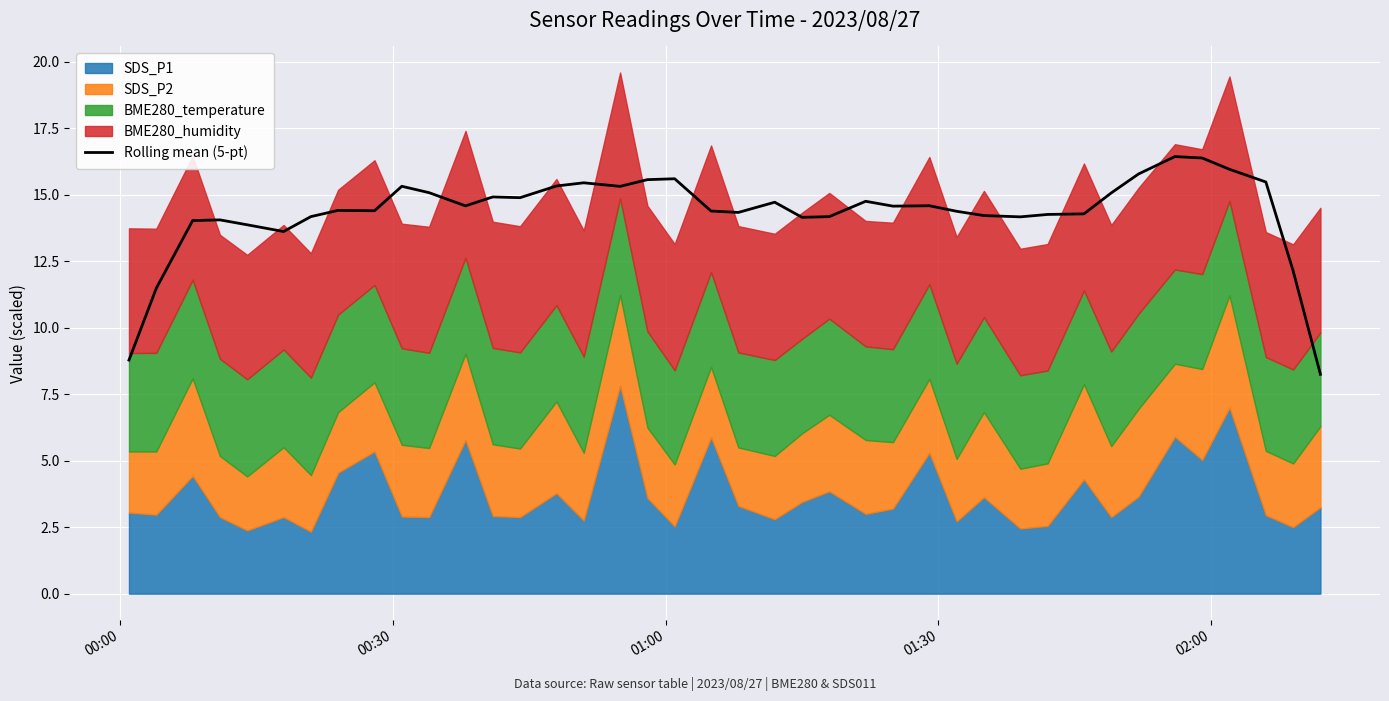

What is the value of the 20th point from the left?

14.4